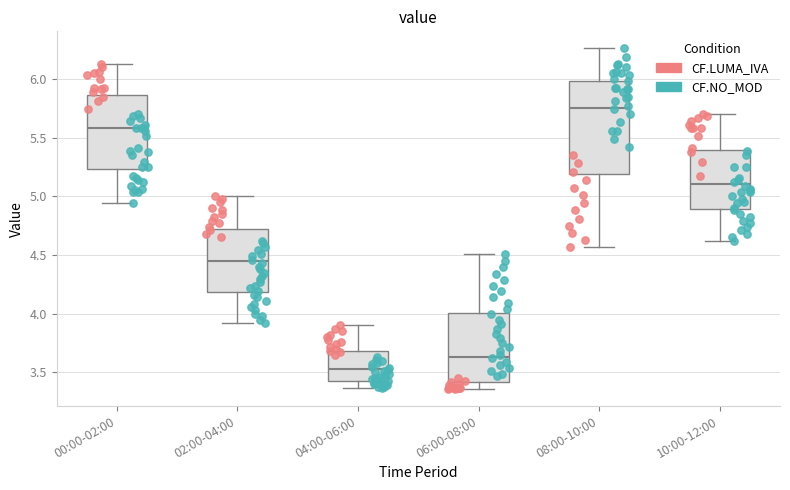

Where is the lower edge of the box for 04:00-06:00 on the y-axis? The values are not printed on the chart, so give them approximately, as read against the axis.

3.45